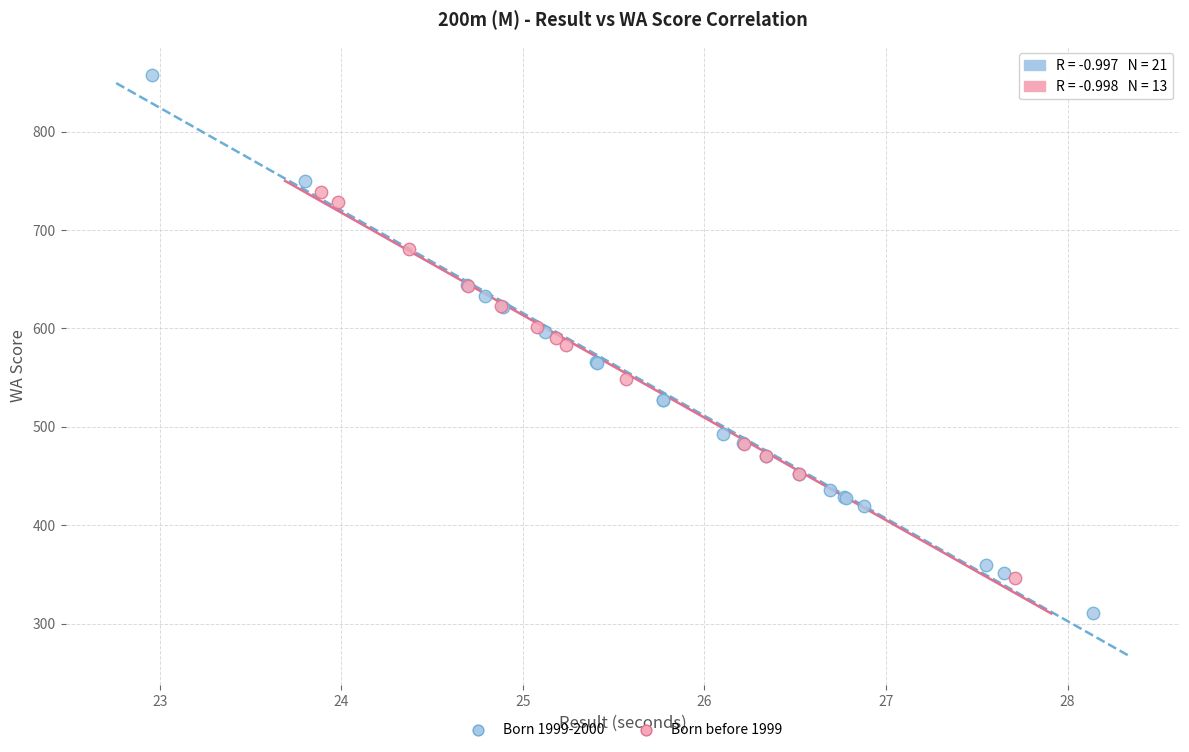

Which series reaches the minimum Y coordinate?

Born 1999-2000